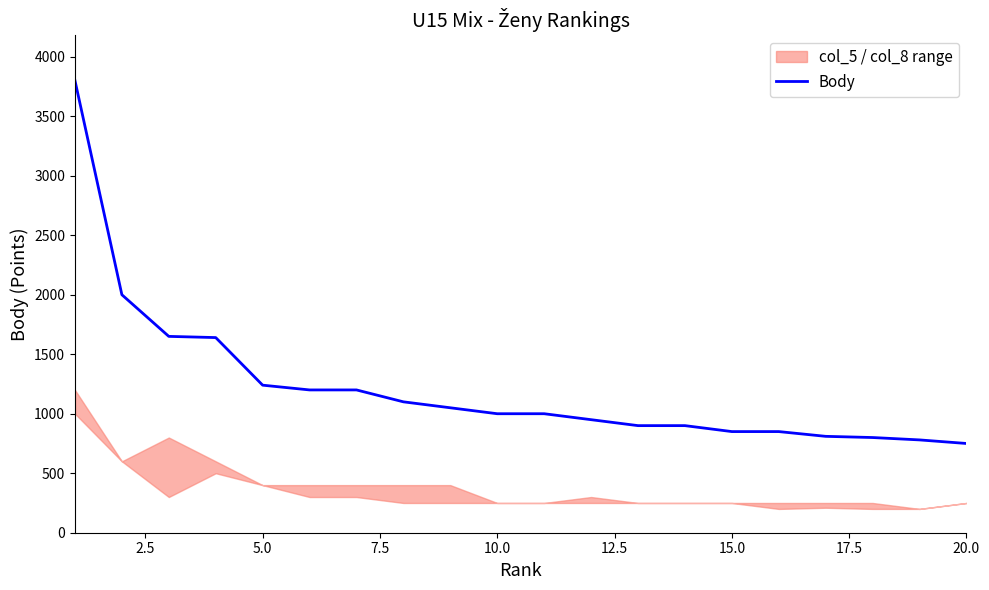

What is the lowest value of the Body series?

750